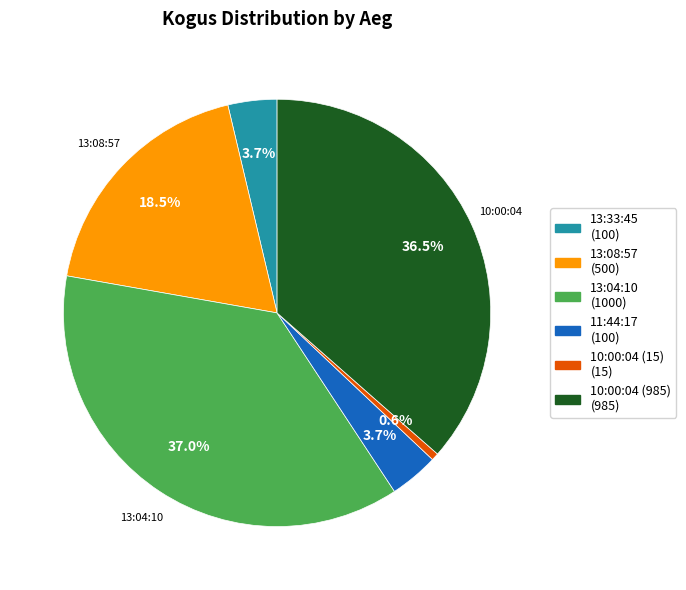

Is 11:44:17 the majority of the pie?

No